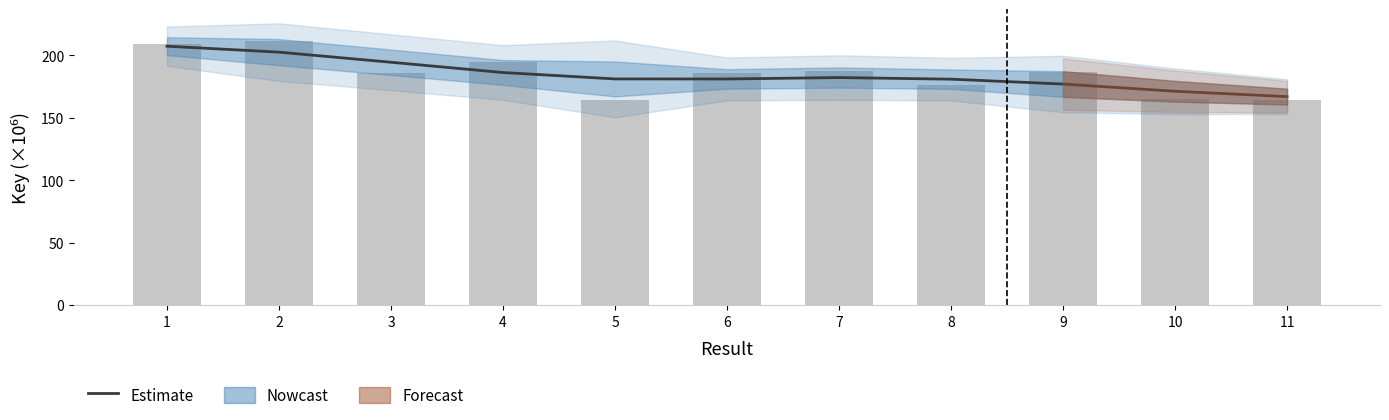

List the labels in order of value, smallest first.

11, 10, 9, 8, 6, 5, 7, 4, 3, 2, 1